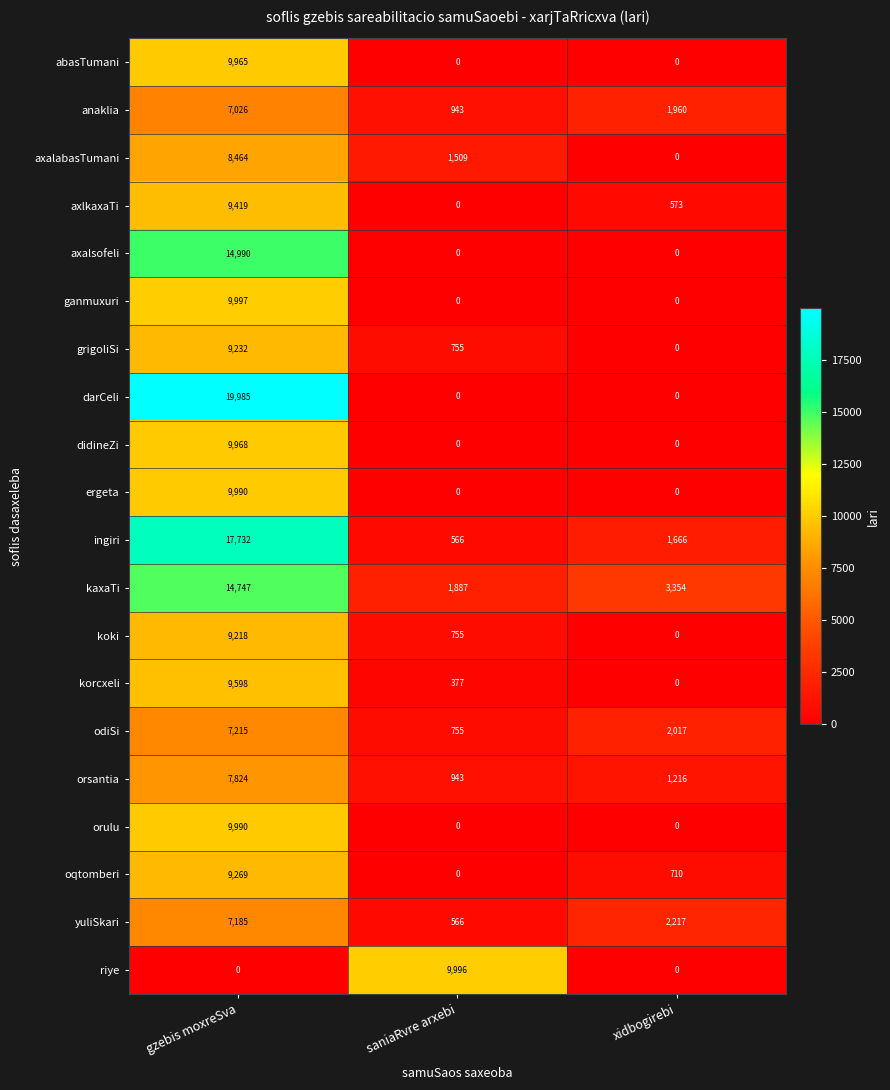

Which series has the largest total across all categories?

kaxaTi